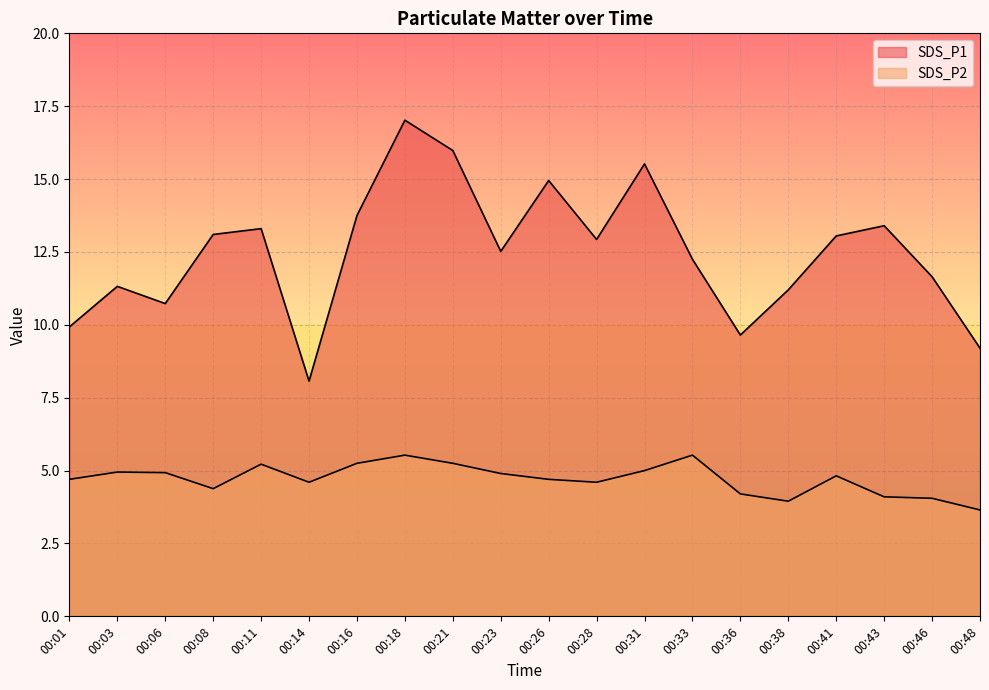

At how many categories does at least one series exceed 14?

4